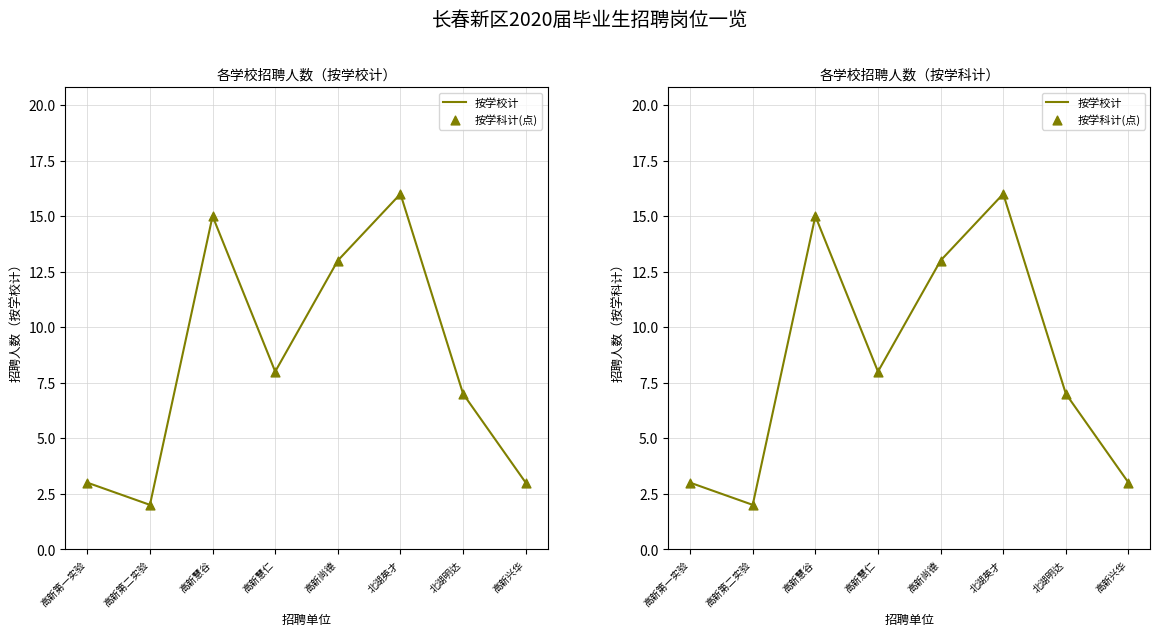

At how many categories does at least one series exceed 12?

3